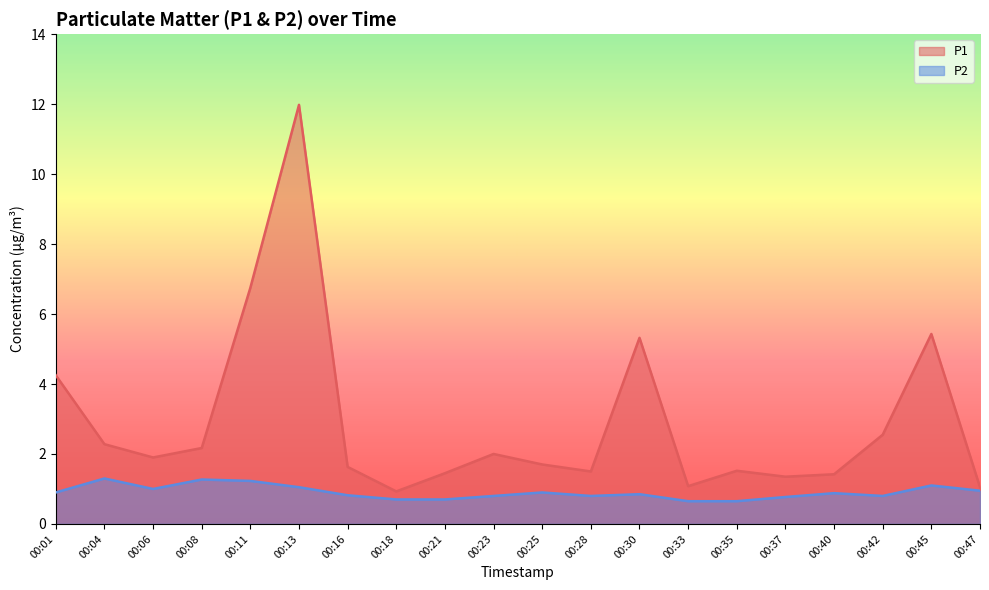

What is the difference between the second highest and second lowest values in the P2 series?

0.6